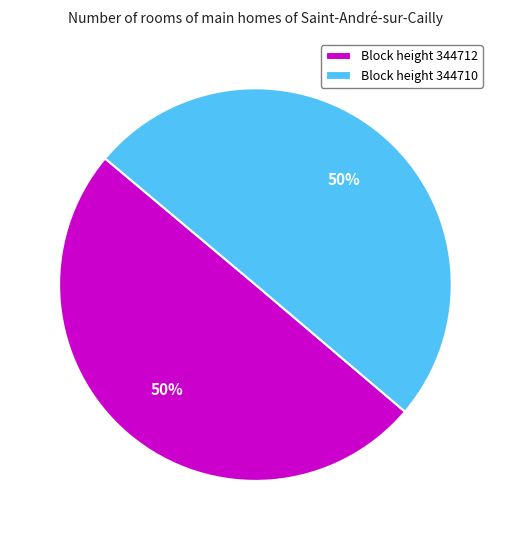

Approximately how many times larger is the value at Block height 344710 compared to Block height 344712?

1.0